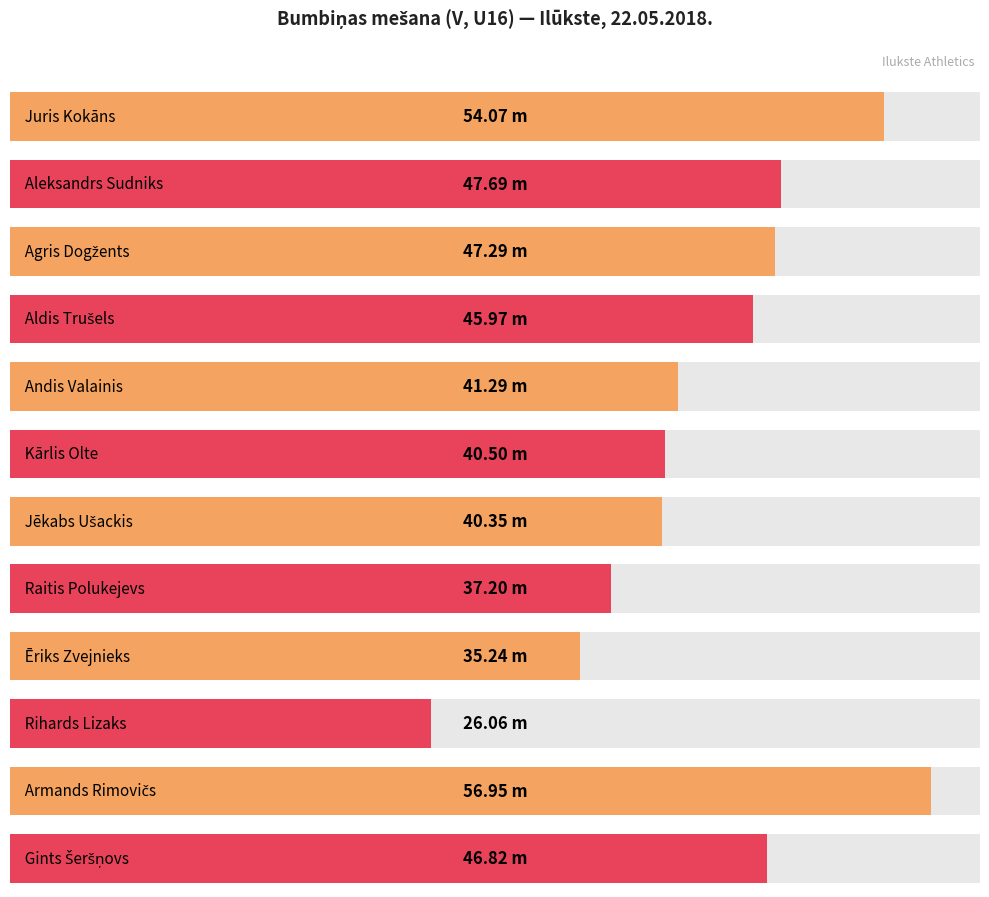

Which label corresponds to the largest value in the chart?

Armands Rimovičs